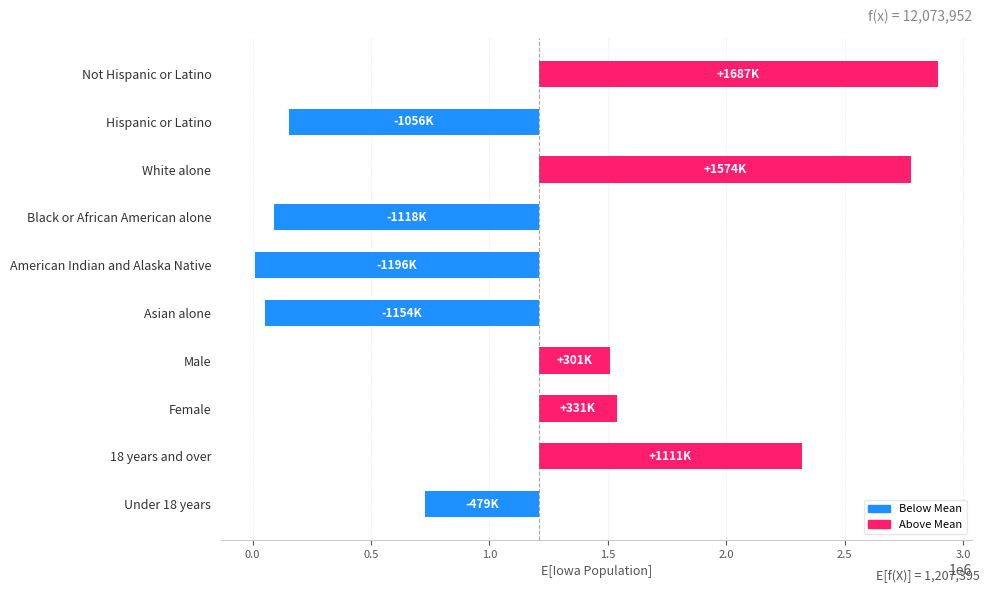

How many bars are there in total?

10